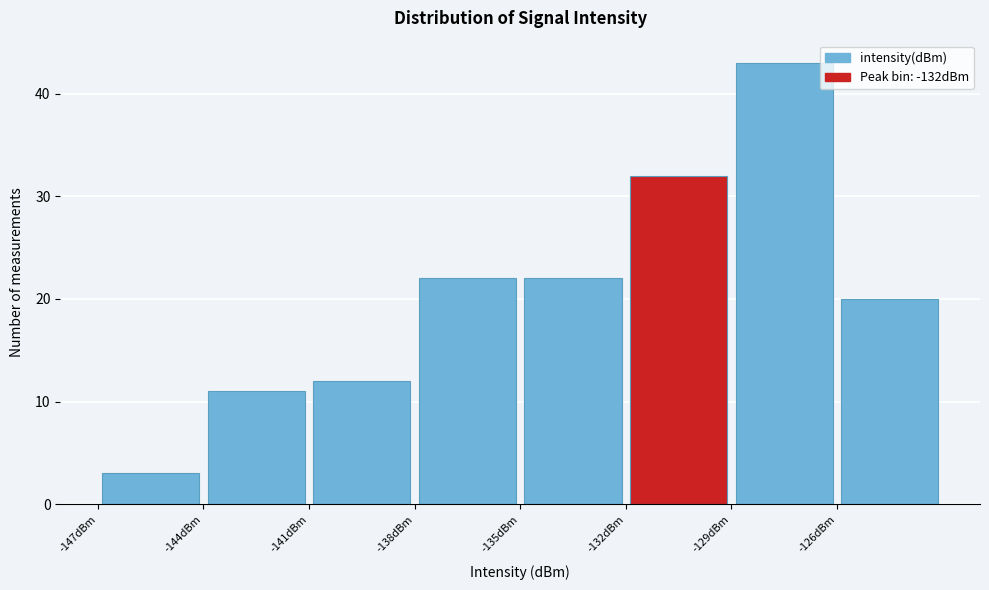

Over which range of the x-axis is the bar tallest?

-129 to -126